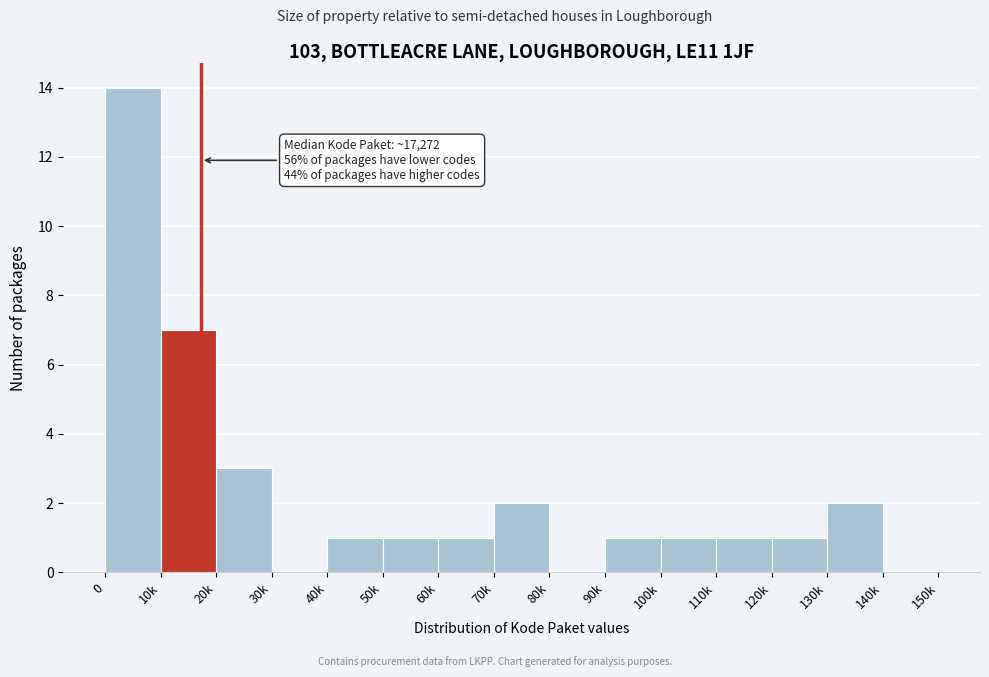

Reading right to left, what are all the values shown in this chart?

140k=0	130k=2	120k=1	110k=1	100k=1	90k=1	80k=0	70k=2	60k=1	50k=1	40k=1	30k=0	20k=3	10k=7	0=14